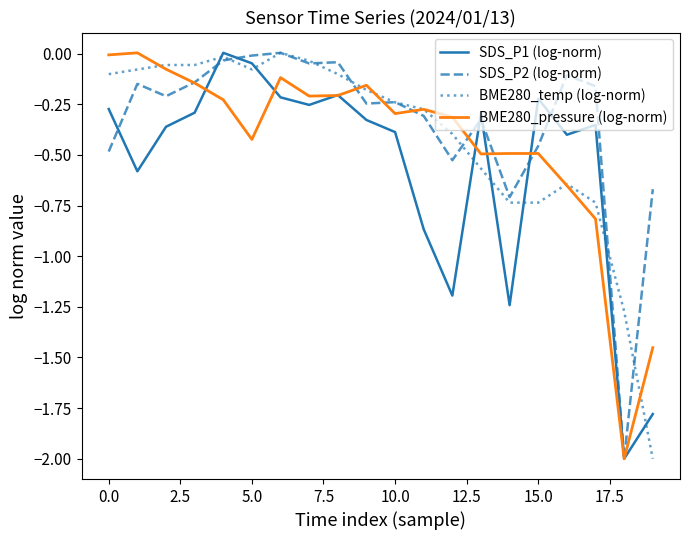

What is the smallest value displayed?

-2.0